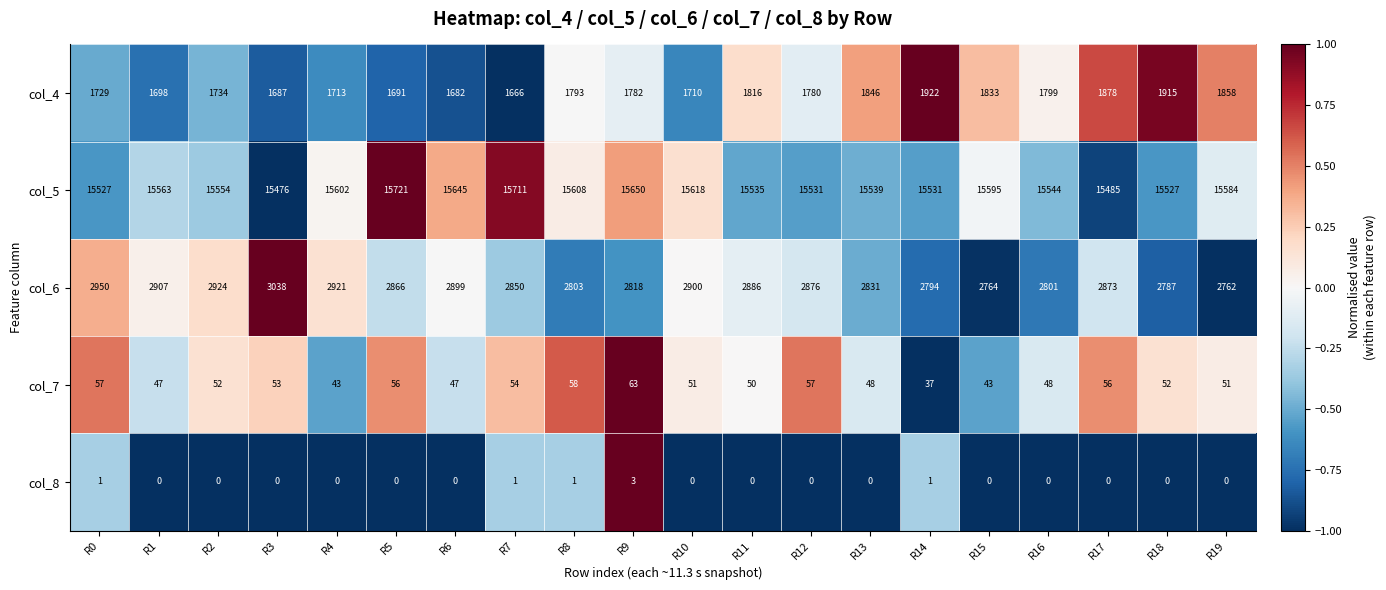

Count the number of categories in the chart.

20